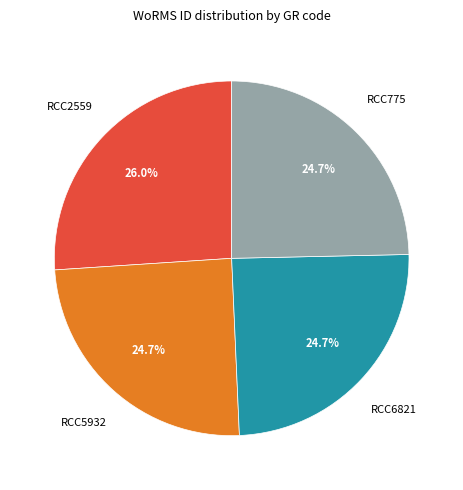

Does any single category account for the majority?

No